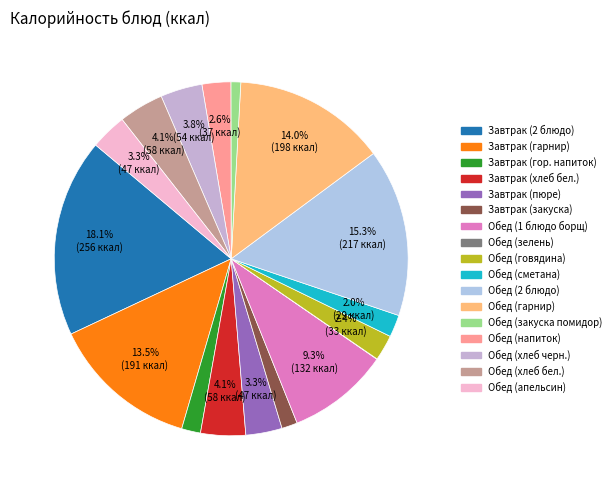

Is it true that Обед (хлеб черн.) is 1% of the pie?

False